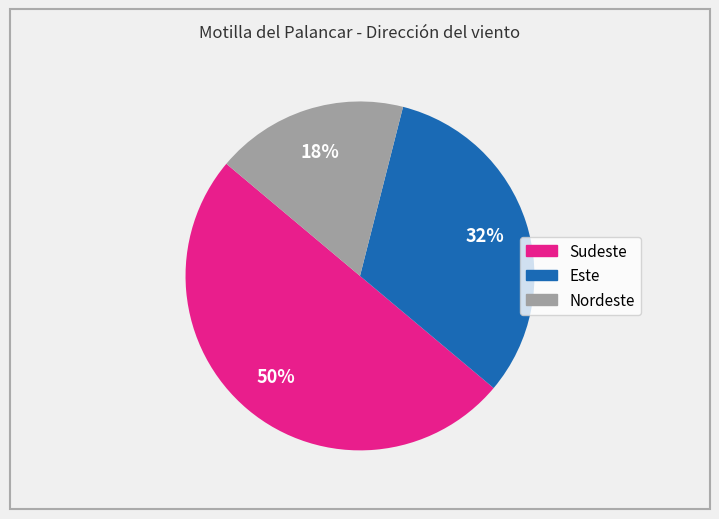

To the nearest percent, what percentage of the pie is Nordeste?

18%